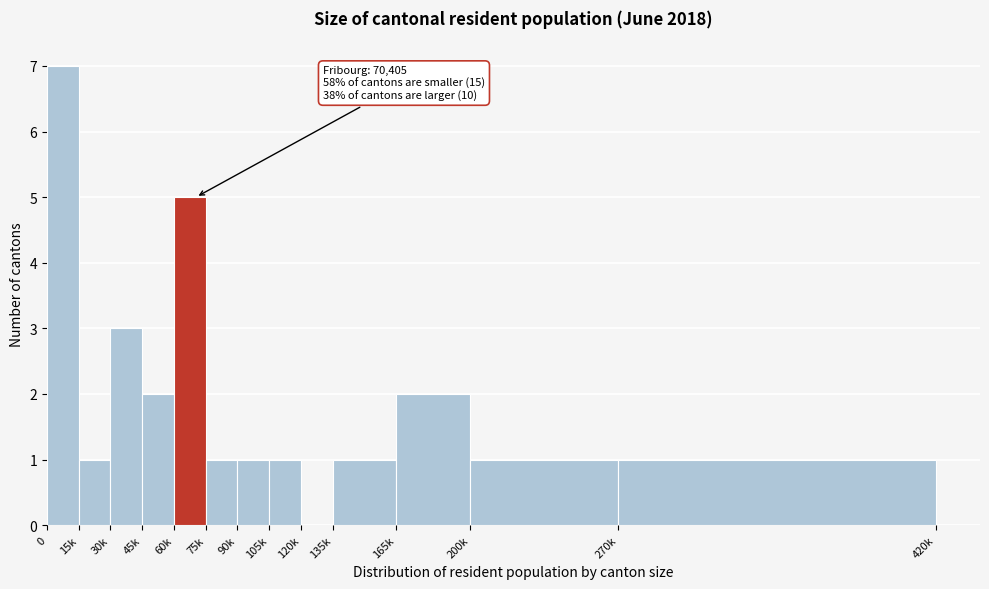

Reading right to left, list all the values displayed in this chart.

270k=1	200k=1	165k=2	135k=1	120k=0	105k=1	90k=1	75k=1	60k=5	45k=2	30k=3	15k=1	0=7